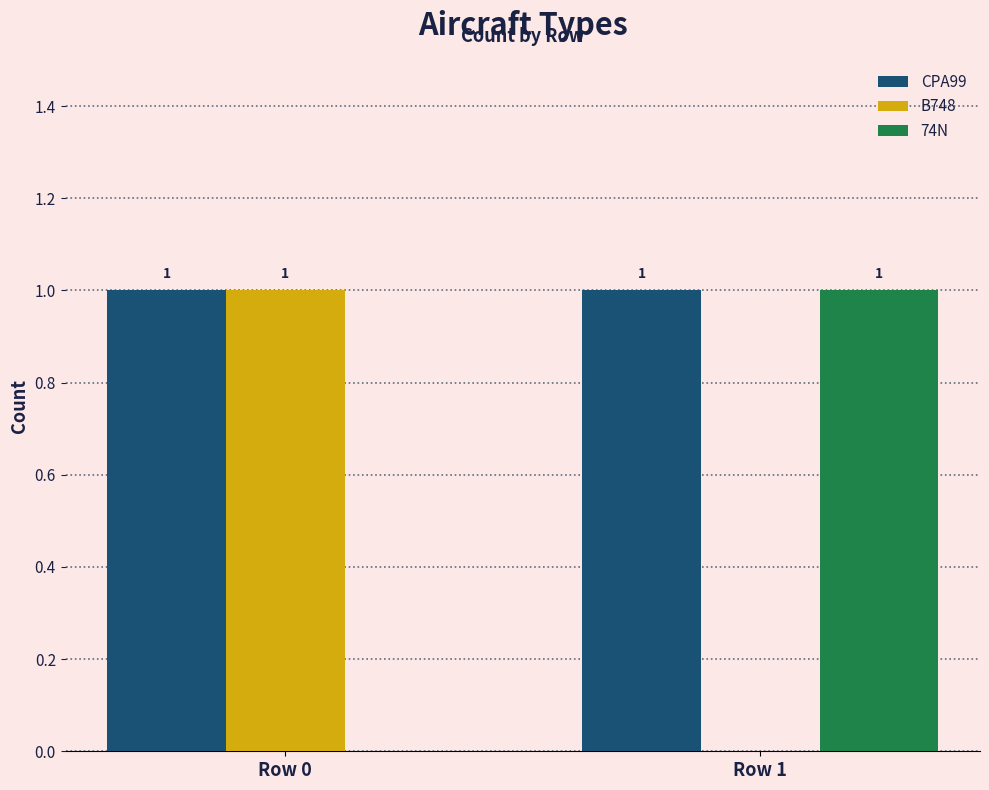

How many groups of bars are there?

2